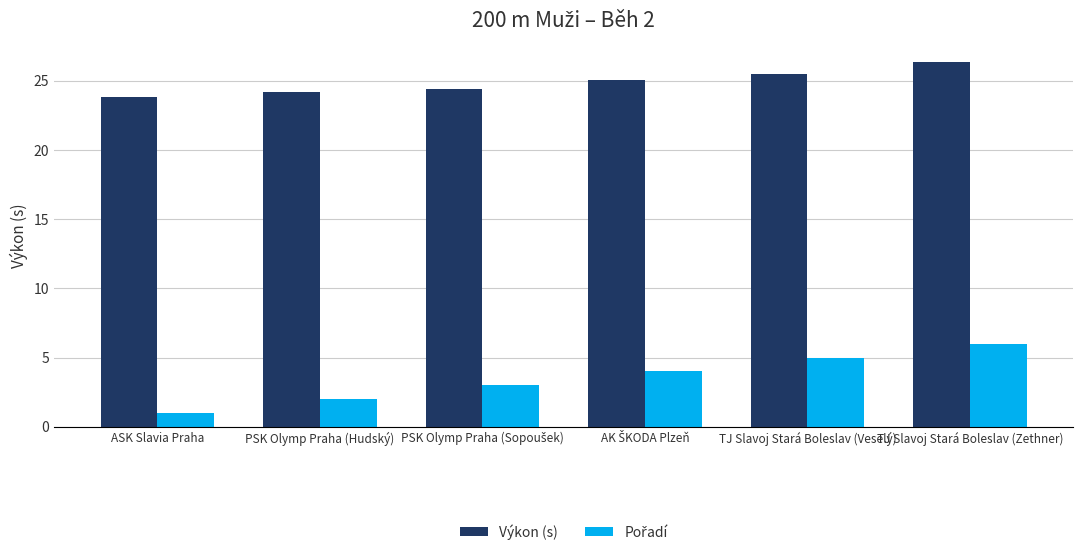

True or false: Výkon (s) has a value of 33.5 at ASK Slavia Praha.

False